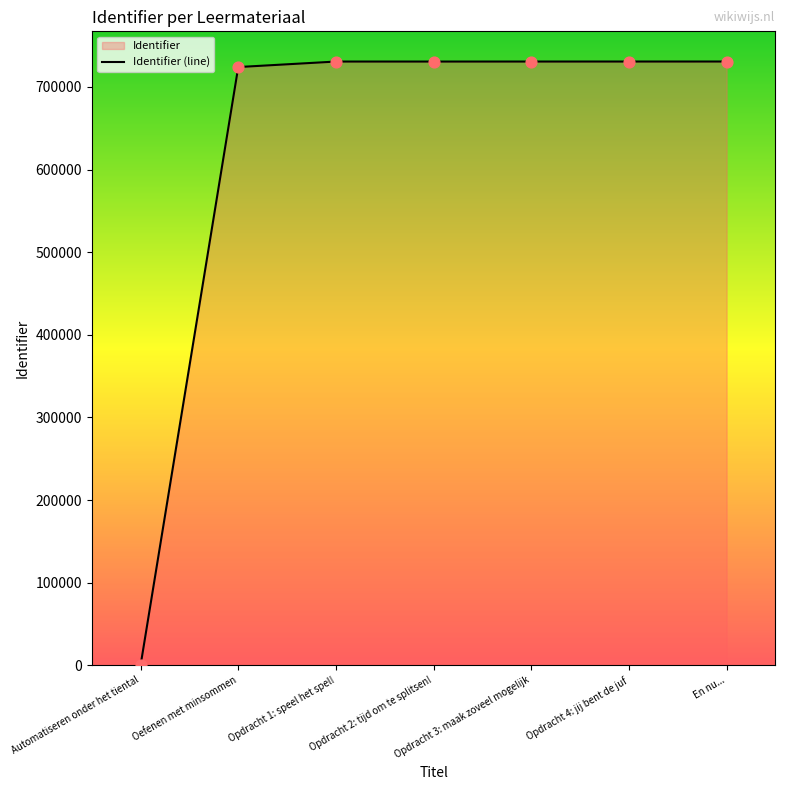

What is the change in value from Opdracht 1: speel het spel! to Opdracht 4: jij bent de juf?

+18